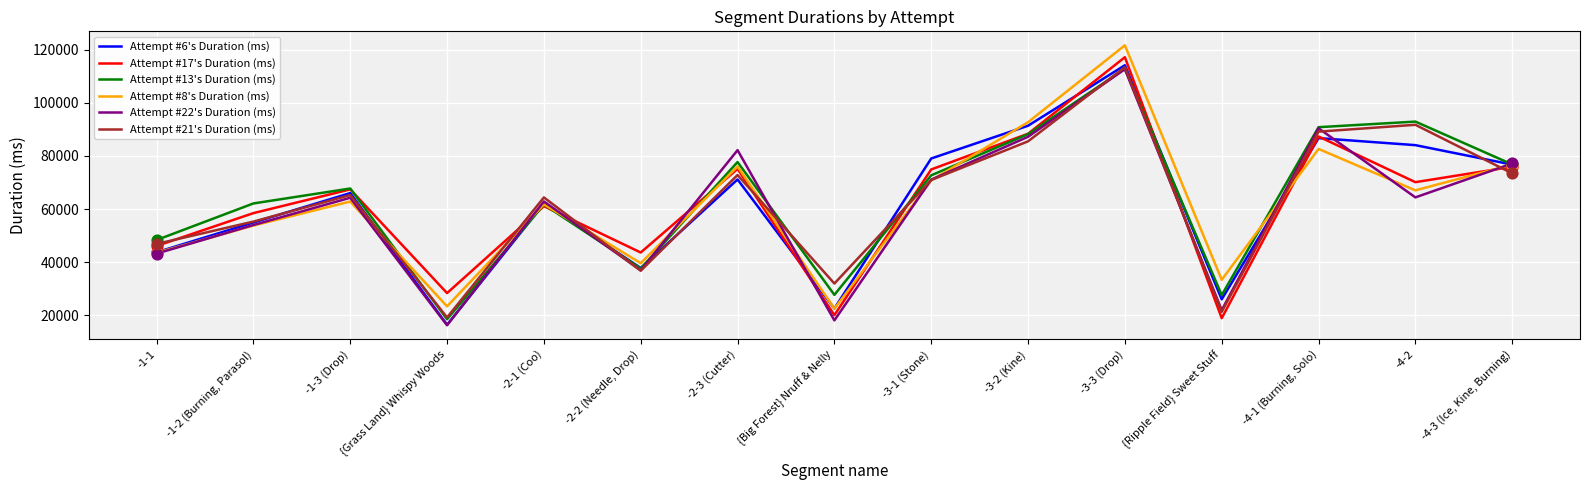

At which category is the sum across all series the highest?

-3-3 (Drop)